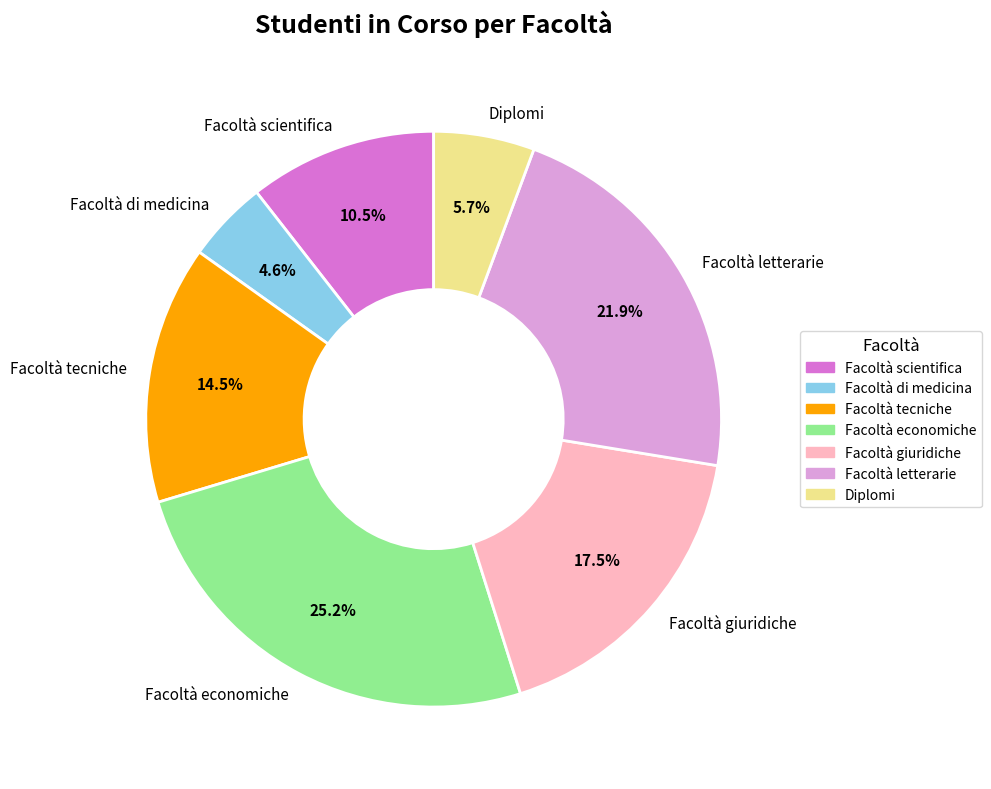

True or false: Facoltà economiche accounts for 38% of the total.

False